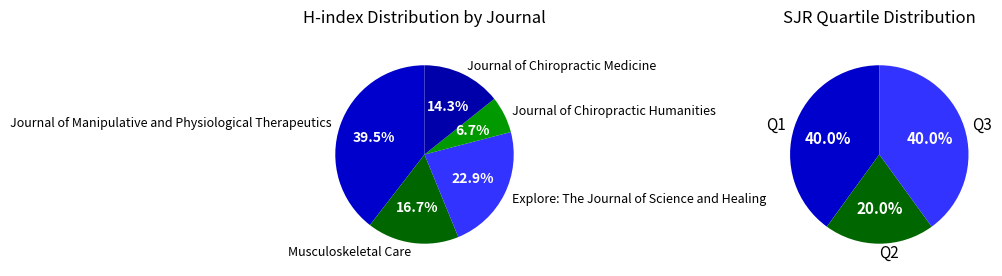

To the nearest percent, what portion does Journal of Chiropractic Medicine represent?

14%